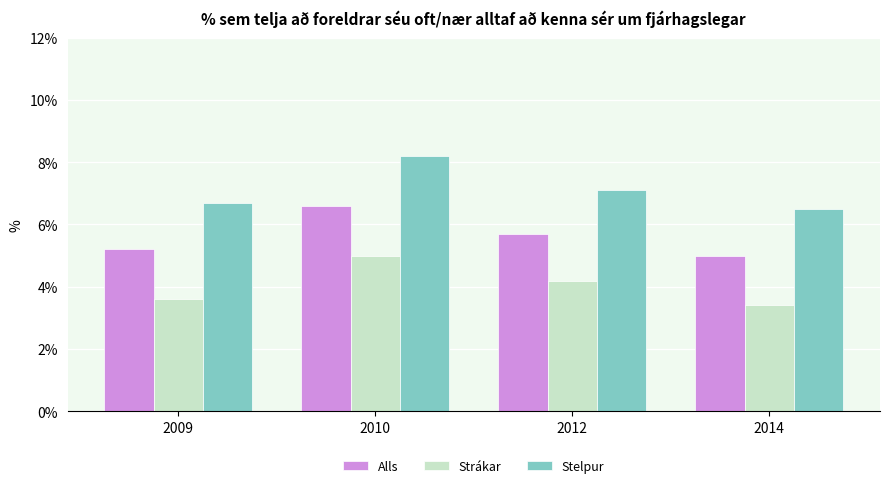

Does the chart contain stacked bars?

No